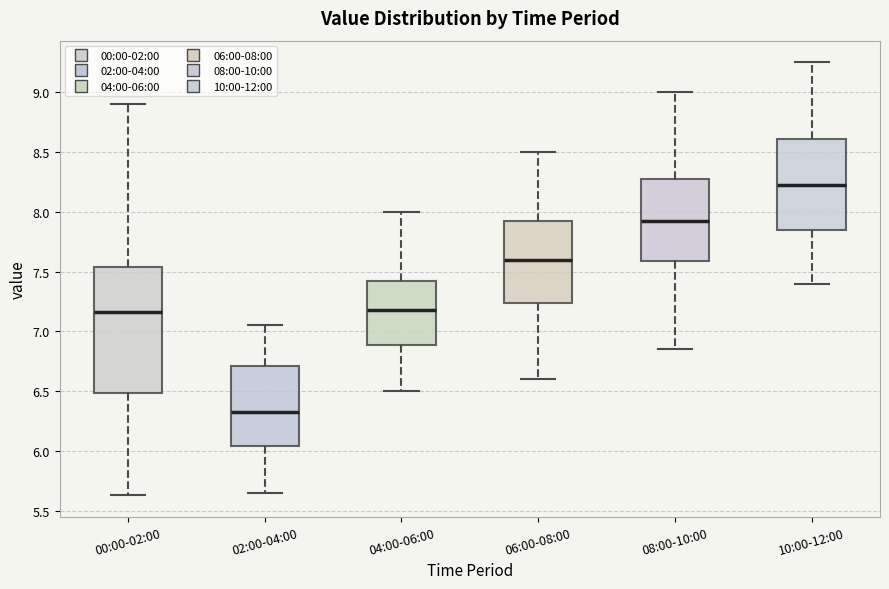

Reading left to right, read every box against the y-axis: the position of its median line, the range the box covers, and the ends of its whiskers. The values are not printed on the chart, so give them approximately, as read against the axis.

00:00-02:00: median 7.15, box 6.50 to 7.55, whiskers 5.65 to 8.90
02:00-04:00: median 6.35, box 6.05 to 6.70, whiskers 5.65 to 7.05
04:00-06:00: median 7.20, box 6.90 to 7.45, whiskers 6.50 to 8.00
06:00-08:00: median 7.60, box 7.25 to 7.95, whiskers 6.60 to 8.50
08:00-10:00: median 7.95, box 7.60 to 8.30, whiskers 6.85 to 9.00
10:00-12:00: median 8.25, box 7.85 to 8.60, whiskers 7.40 to 9.25